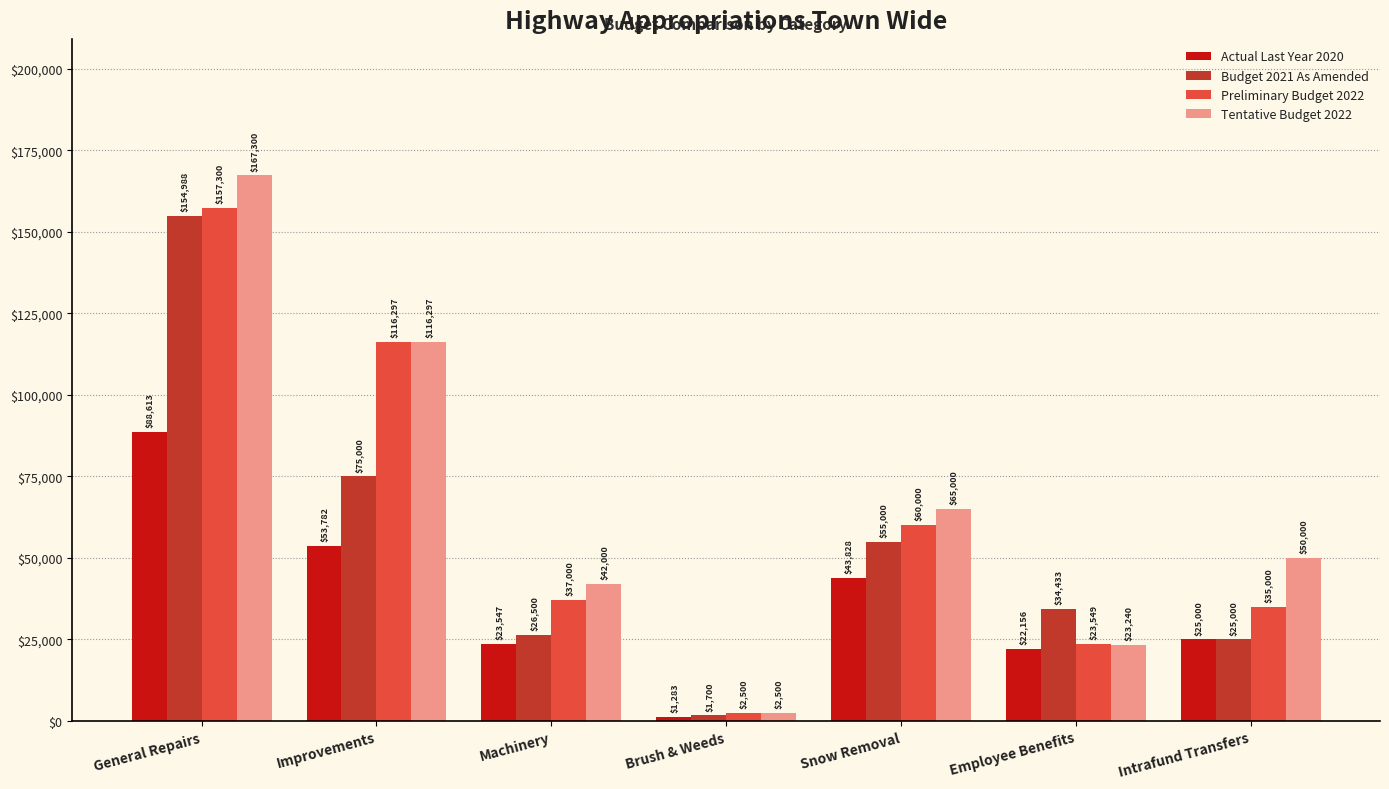

Is it true that Budget 2021 As Amended equals 275848 at General Repairs?

False